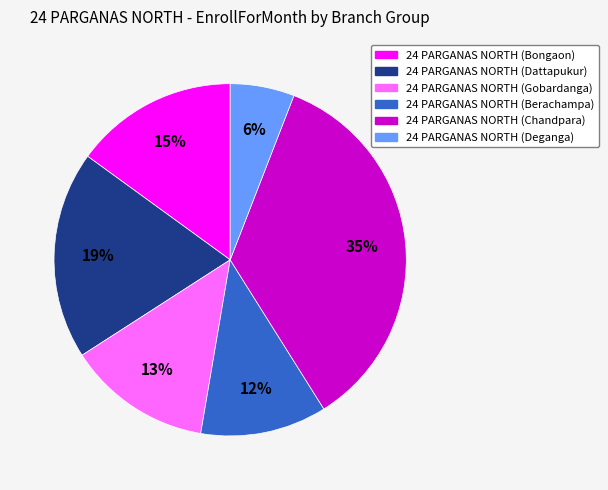

To the nearest percent, what is the average slice percentage?

17%